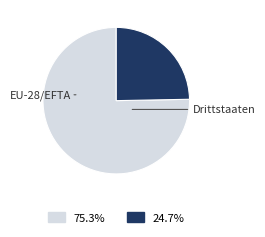

Count the number of slices in the pie.

2